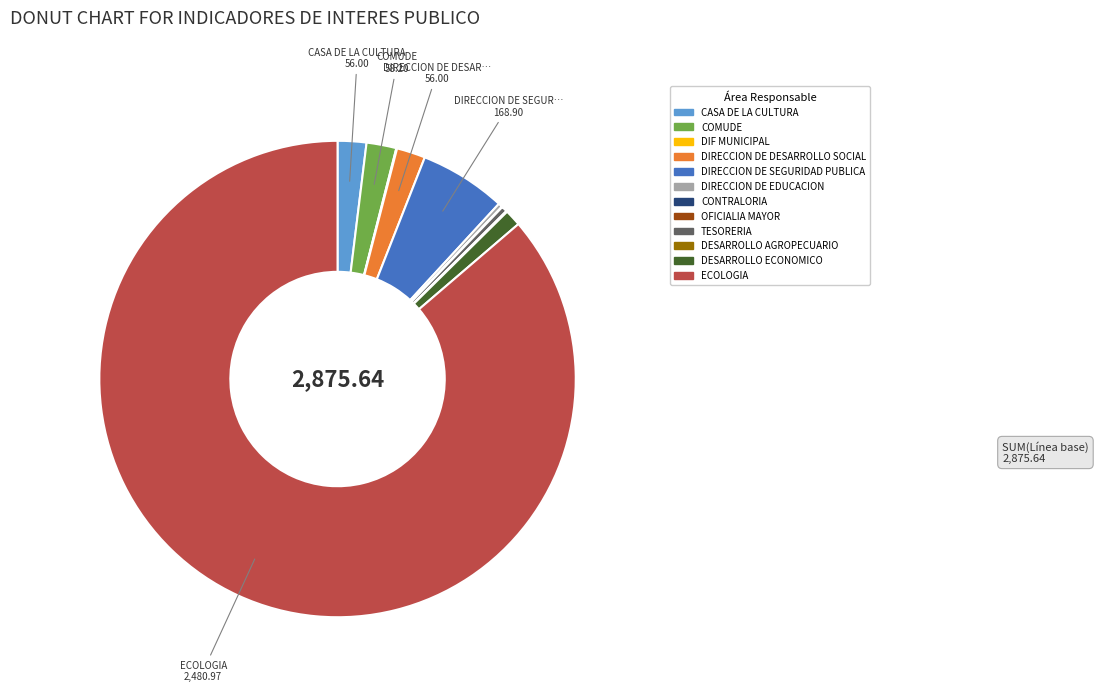

Is it true that ECOLOGIA is 96% of the pie?

False